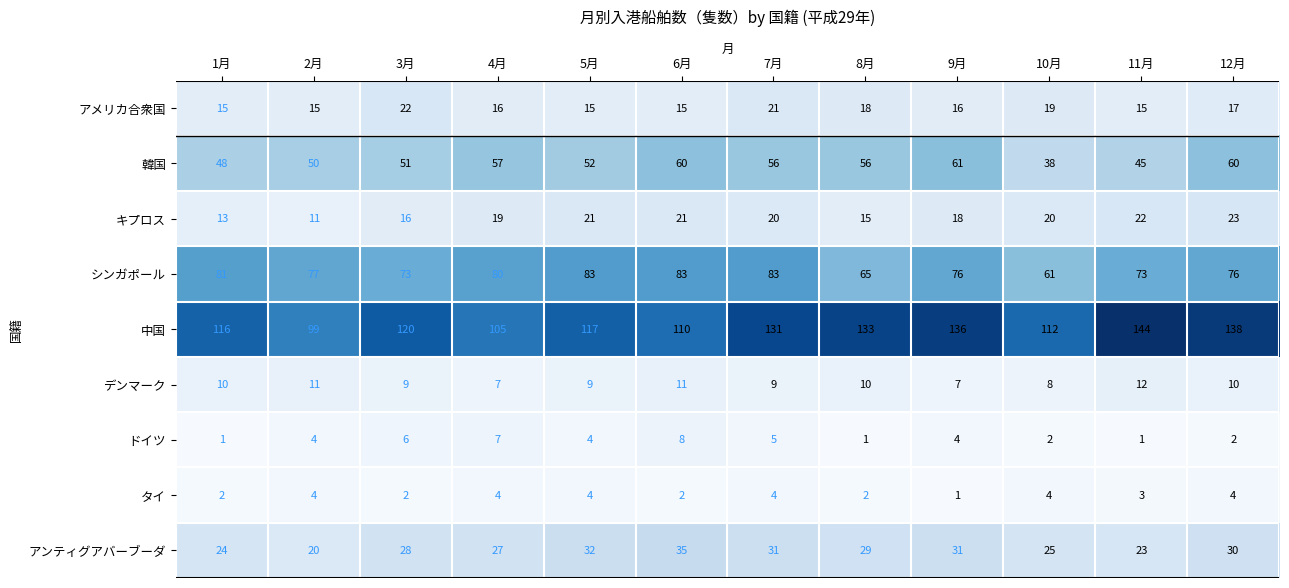

What is the sum of the 中国 values at 7月 and 9月?

267